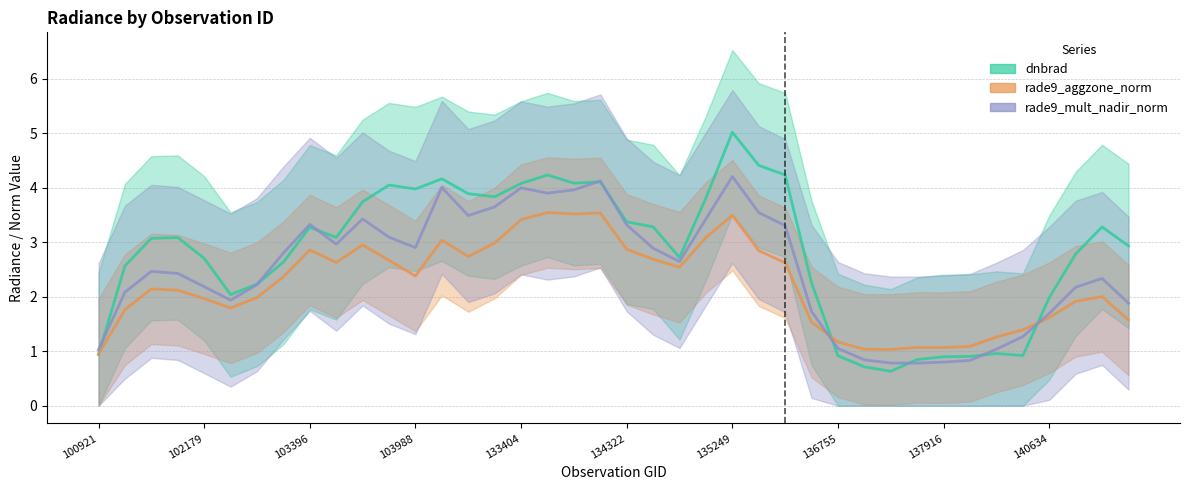

What are all the series names shown in the legend?

dnbrad, rade9_aggzone_norm, rade9_mult_nadir_norm